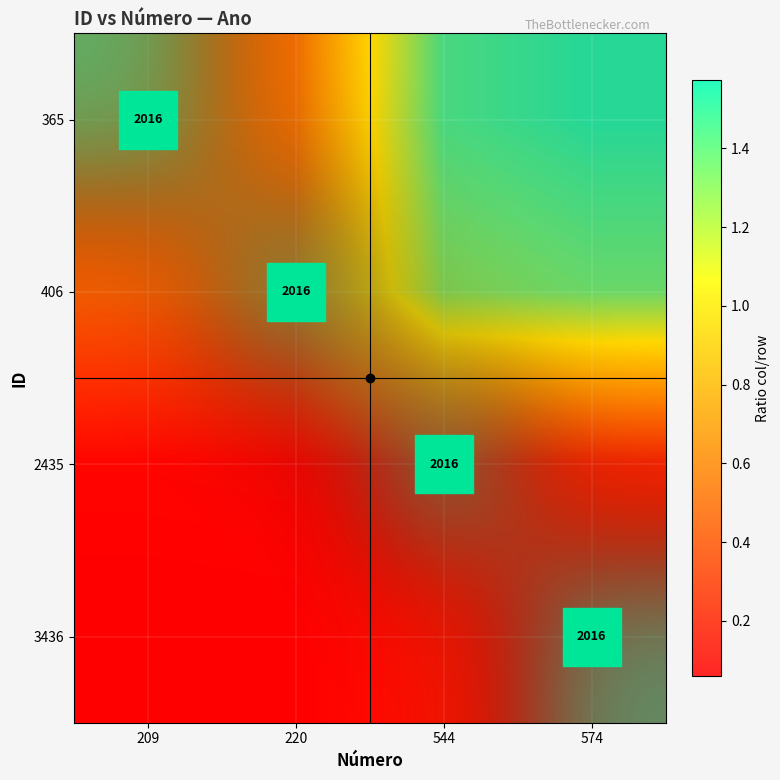

What is the total value across all series at 209?

1